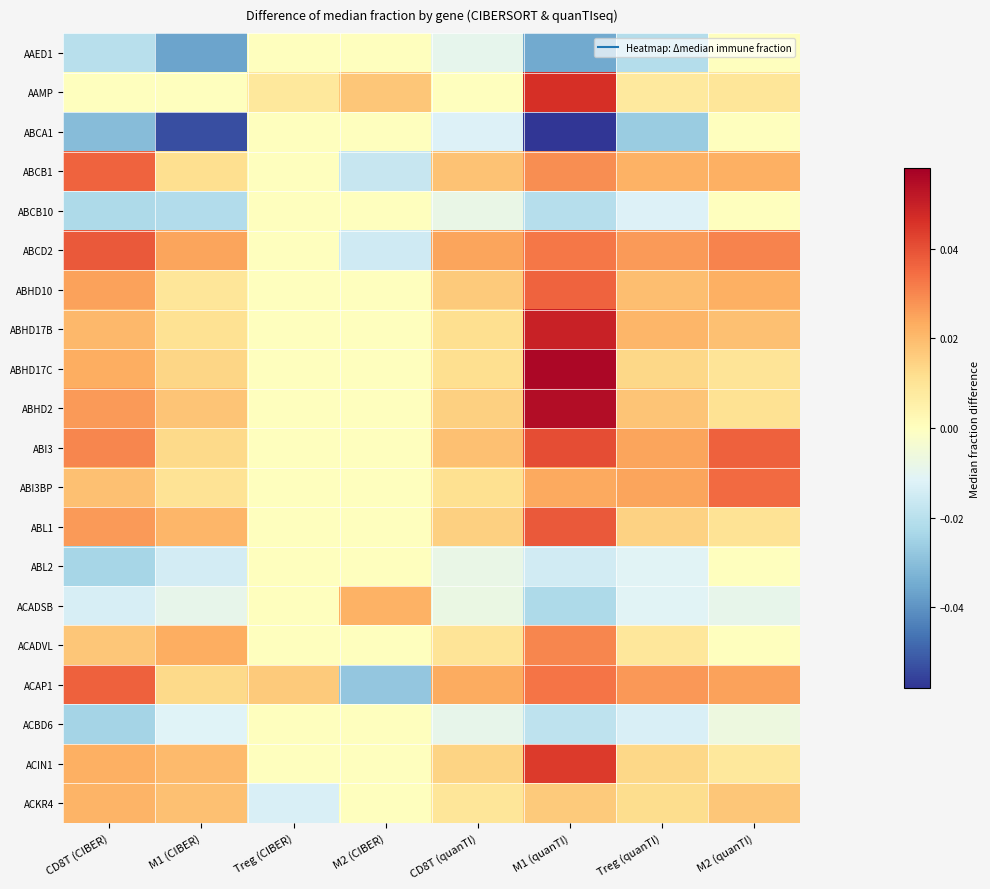

Reading left to right, list all the values displayed in this chart.

AAED1: CD8T (CIBER)=-0.0	M1 (CIBER)=-0.0	Treg (CIBER)=0.0	M2 (CIBER)=0.0	CD8T (quanTI)=-0.0	M1 (quanTI)=-0.0	Treg (quanTI)=-0.0	M2 (quanTI)=0.0
AAMP: CD8T (CIBER)=0.0	M1 (CIBER)=0.0	Treg (CIBER)=0.0	M2 (CIBER)=0.0	CD8T (quanTI)=0.0	M1 (quanTI)=0.0	Treg (quanTI)=0.0	M2 (quanTI)=0.0
ABCA1: CD8T (CIBER)=-0.0	M1 (CIBER)=-0.1	Treg (CIBER)=0.0	M2 (CIBER)=0.0	CD8T (quanTI)=-0.0	M1 (quanTI)=-0.1	Treg (quanTI)=-0.0	M2 (quanTI)=0.0
ABCB1: CD8T (CIBER)=0.0	M1 (CIBER)=0.0	Treg (CIBER)=0.0	M2 (CIBER)=-0.0	CD8T (quanTI)=0.0	M1 (quanTI)=0.0	Treg (quanTI)=0.0	M2 (quanTI)=0.0
ABCB10: CD8T (CIBER)=-0.0	M1 (CIBER)=-0.0	Treg (CIBER)=0.0	M2 (CIBER)=0.0	CD8T (quanTI)=-0.0	M1 (quanTI)=-0.0	Treg (quanTI)=-0.0	M2 (quanTI)=0.0
ABCD2: CD8T (CIBER)=0.0	M1 (CIBER)=0.0	Treg (CIBER)=0.0	M2 (CIBER)=-0.0	CD8T (quanTI)=0.0	M1 (quanTI)=0.0	Treg (quanTI)=0.0	M2 (quanTI)=0.0
ABHD10: CD8T (CIBER)=0.0	M1 (CIBER)=0.0	Treg (CIBER)=0.0	M2 (CIBER)=0.0	CD8T (quanTI)=0.0	M1 (quanTI)=0.0	Treg (quanTI)=0.0	M2 (quanTI)=0.0
ABHD17B: CD8T (CIBER)=0.0	M1 (CIBER)=0.0	Treg (CIBER)=0.0	M2 (CIBER)=0.0	CD8T (quanTI)=0.0	M1 (quanTI)=0.0	Treg (quanTI)=0.0	M2 (quanTI)=0.0
ABHD17C: CD8T (CIBER)=0.0	M1 (CIBER)=0.0	Treg (CIBER)=0.0	M2 (CIBER)=0.0	CD8T (quanTI)=0.0	M1 (quanTI)=0.1	Treg (quanTI)=0.0	M2 (quanTI)=0.0
ABHD2: CD8T (CIBER)=0.0	M1 (CIBER)=0.0	Treg (CIBER)=0.0	M2 (CIBER)=0.0	CD8T (quanTI)=0.0	M1 (quanTI)=0.1	Treg (quanTI)=0.0	M2 (quanTI)=0.0
ABI3: CD8T (CIBER)=0.0	M1 (CIBER)=0.0	Treg (CIBER)=0.0	M2 (CIBER)=0.0	CD8T (quanTI)=0.0	M1 (quanTI)=0.0	Treg (quanTI)=0.0	M2 (quanTI)=0.0
ABI3BP: CD8T (CIBER)=0.0	M1 (CIBER)=0.0	Treg (CIBER)=0.0	M2 (CIBER)=0.0	CD8T (quanTI)=0.0	M1 (quanTI)=0.0	Treg (quanTI)=0.0	M2 (quanTI)=0.0
ABL1: CD8T (CIBER)=0.0	M1 (CIBER)=0.0	Treg (CIBER)=0.0	M2 (CIBER)=0.0	CD8T (quanTI)=0.0	M1 (quanTI)=0.0	Treg (quanTI)=0.0	M2 (quanTI)=0.0
ABL2: CD8T (CIBER)=-0.0	M1 (CIBER)=-0.0	Treg (CIBER)=0.0	M2 (CIBER)=0.0	CD8T (quanTI)=-0.0	M1 (quanTI)=-0.0	Treg (quanTI)=-0.0	M2 (quanTI)=0.0
ACADSB: CD8T (CIBER)=-0.0	M1 (CIBER)=-0.0	Treg (CIBER)=0.0	M2 (CIBER)=0.0	CD8T (quanTI)=-0.0	M1 (quanTI)=-0.0	Treg (quanTI)=-0.0	M2 (quanTI)=-0.0
ACADVL: CD8T (CIBER)=0.0	M1 (CIBER)=0.0	Treg (CIBER)=0.0	M2 (CIBER)=0.0	CD8T (quanTI)=0.0	M1 (quanTI)=0.0	Treg (quanTI)=0.0	M2 (quanTI)=0.0
ACAP1: CD8T (CIBER)=0.0	M1 (CIBER)=0.0	Treg (CIBER)=0.0	M2 (CIBER)=-0.0	CD8T (quanTI)=0.0	M1 (quanTI)=0.0	Treg (quanTI)=0.0	M2 (quanTI)=0.0
ACBD6: CD8T (CIBER)=-0.0	M1 (CIBER)=-0.0	Treg (CIBER)=0.0	M2 (CIBER)=0.0	CD8T (quanTI)=-0.0	M1 (quanTI)=-0.0	Treg (quanTI)=-0.0	M2 (quanTI)=-0.0
ACIN1: CD8T (CIBER)=0.0	M1 (CIBER)=0.0	Treg (CIBER)=0.0	M2 (CIBER)=0.0	CD8T (quanTI)=0.0	M1 (quanTI)=0.0	Treg (quanTI)=0.0	M2 (quanTI)=0.0
ACKR4: CD8T (CIBER)=0.0	M1 (CIBER)=0.0	Treg (CIBER)=-0.0	M2 (CIBER)=0.0	CD8T (quanTI)=0.0	M1 (quanTI)=0.0	Treg (quanTI)=0.0	M2 (quanTI)=0.0